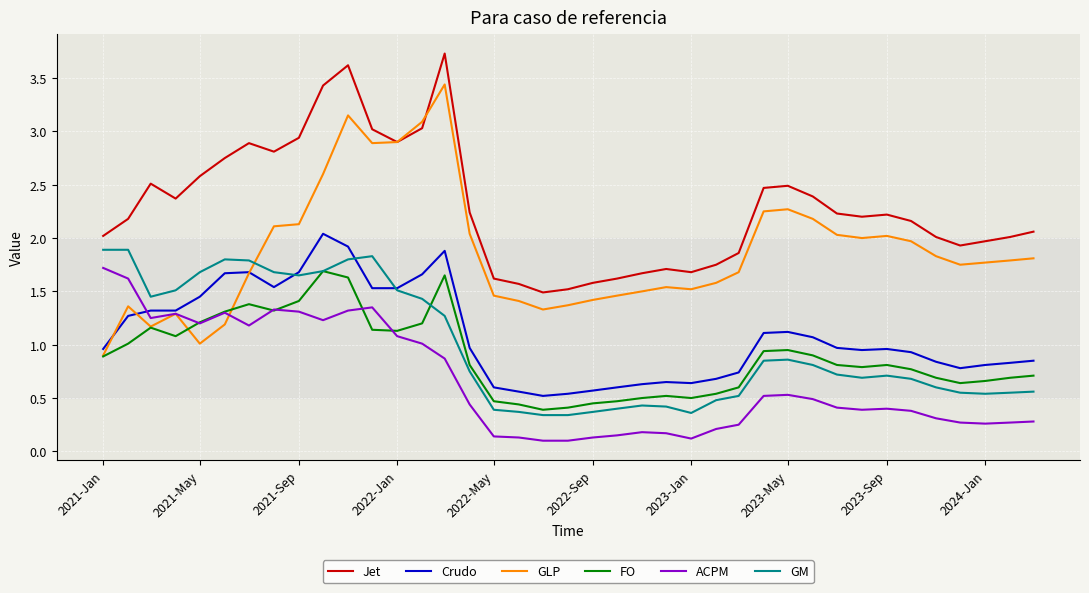

Which series has the largest range (max minus min)?

GLP